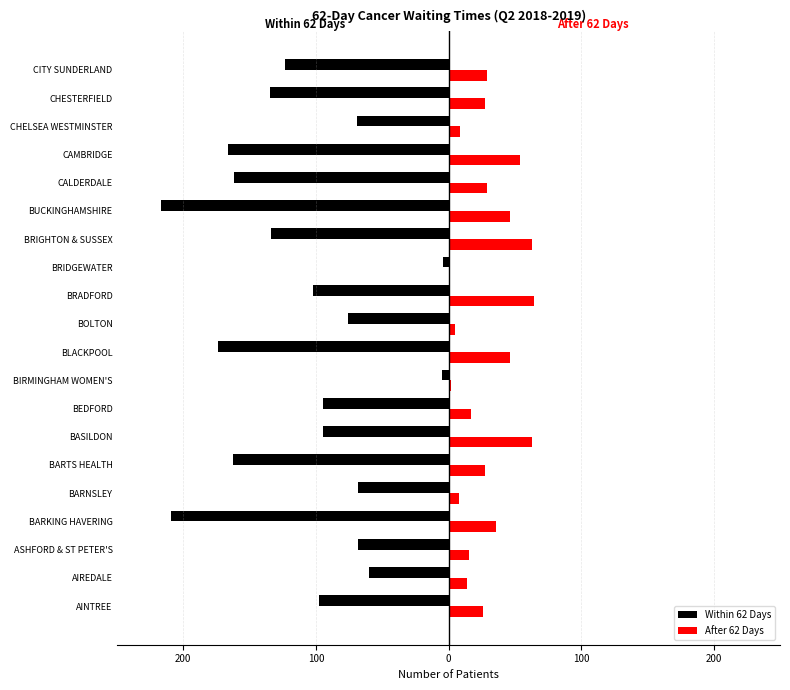

What are all the series names shown in the legend?

Within 62 Days, After 62 Days